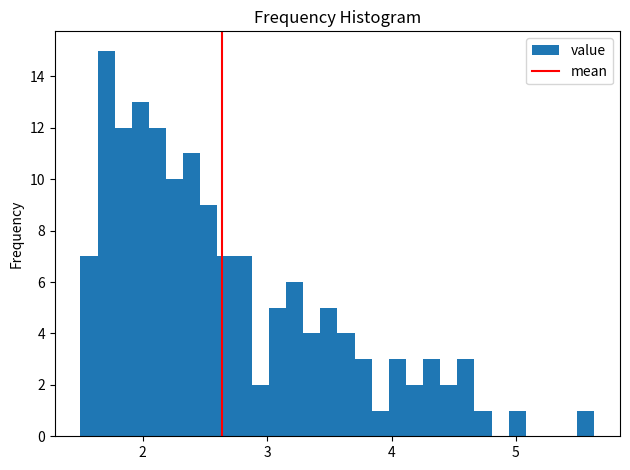

Around what value on the x-axis is the tallest bar? Give the approximate position of its centre, as read against the axis.

1.7